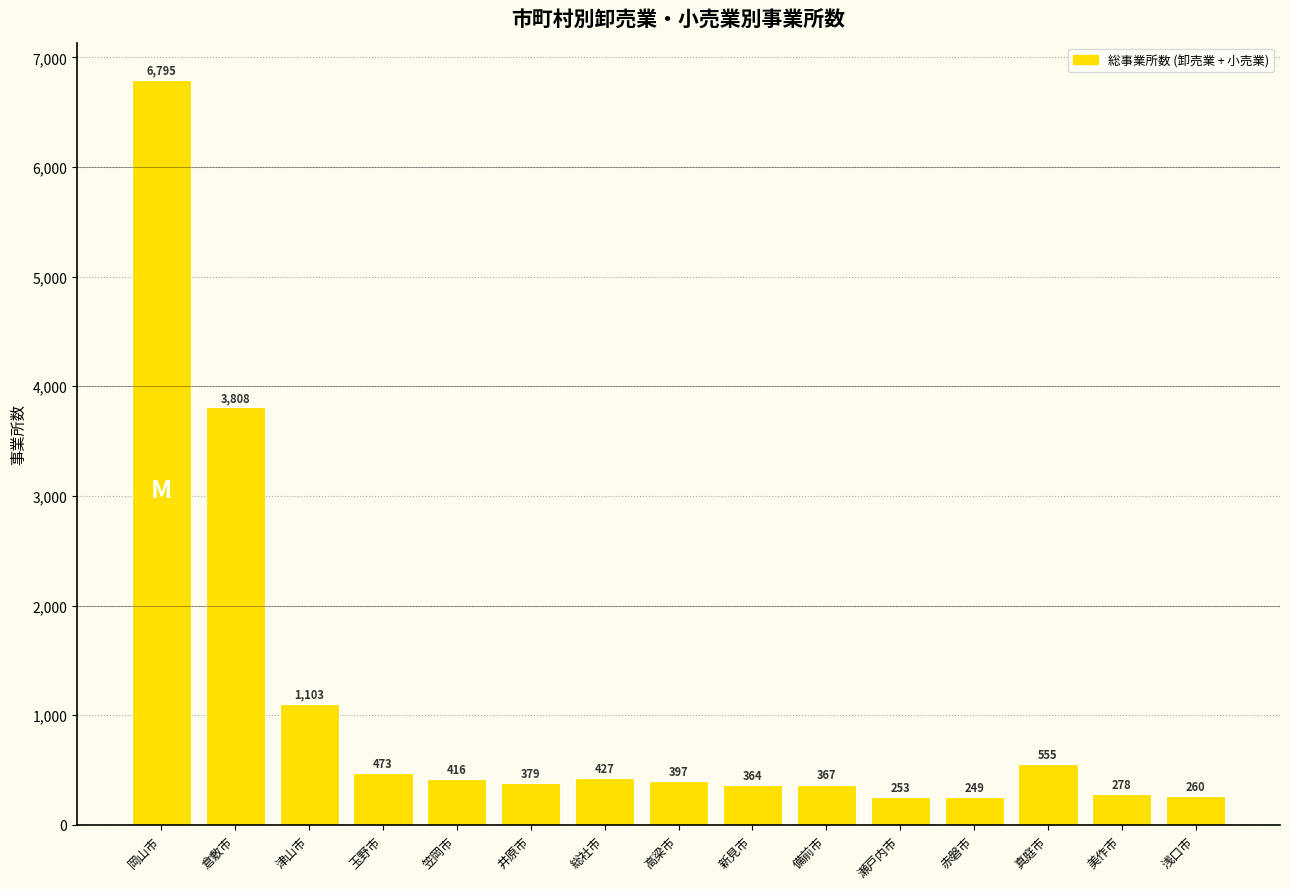

Where is the data nearest to the value 3522?

倉敷市